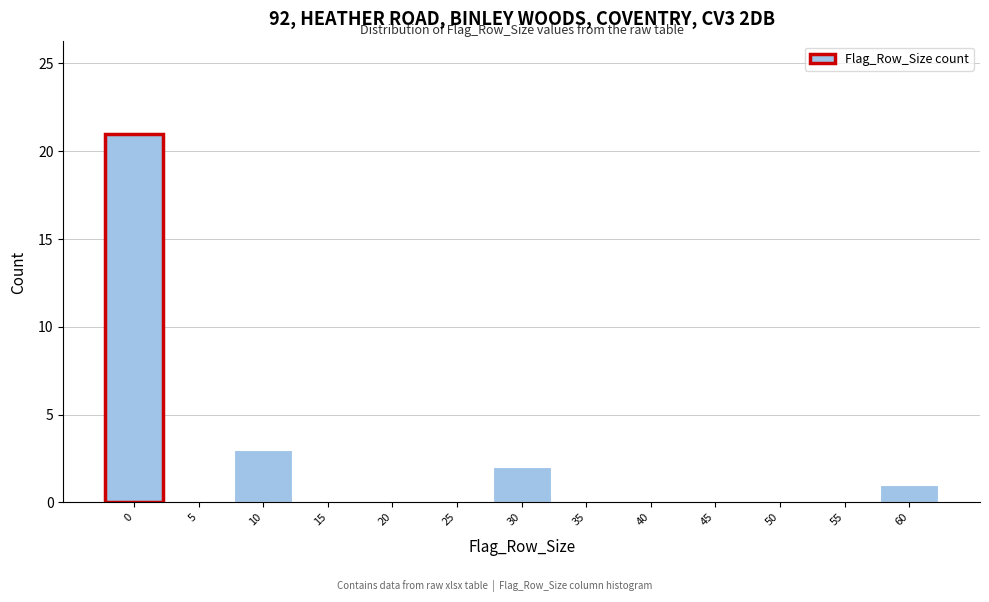

Reading left to right, extract all data points from this chart.

0=21	5=0	10=3	15=0	20=0	25=0	30=2	35=0	40=0	45=0	50=0	55=0	60=1